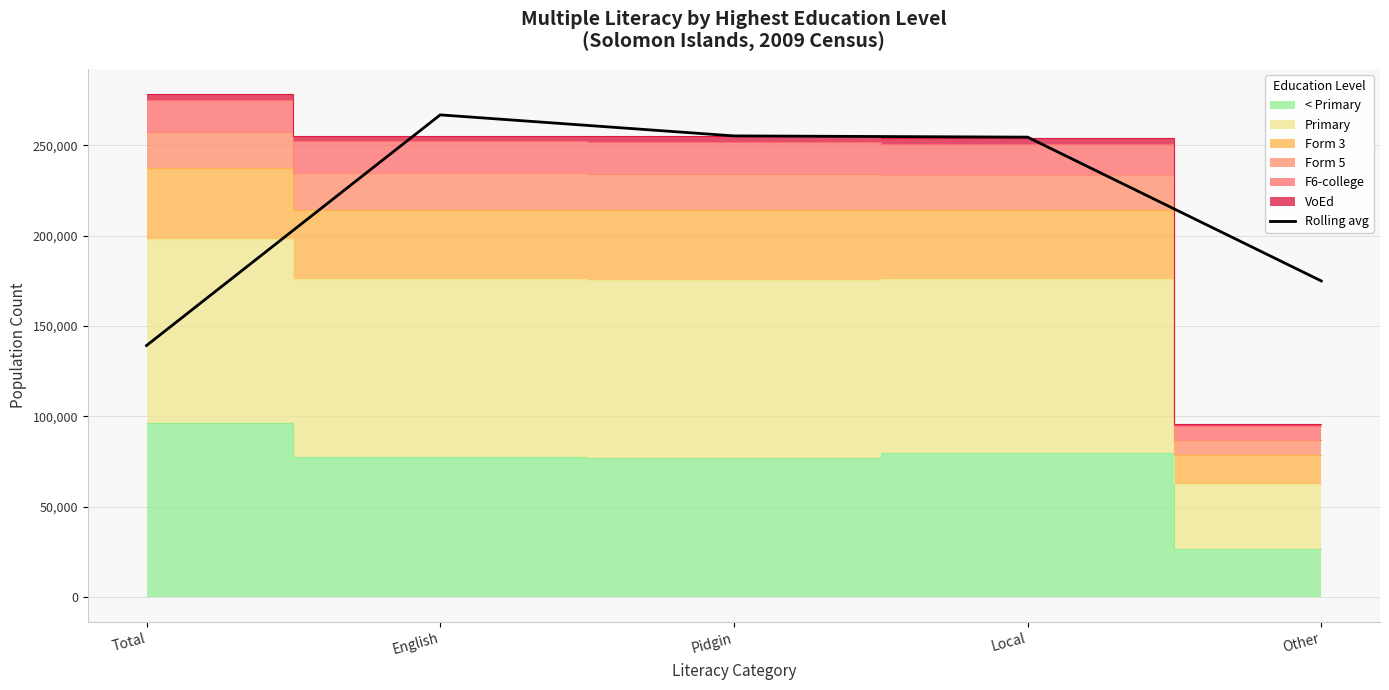

List the labels in order of value, largest first.

English, Pidgin, Local, Other, Total